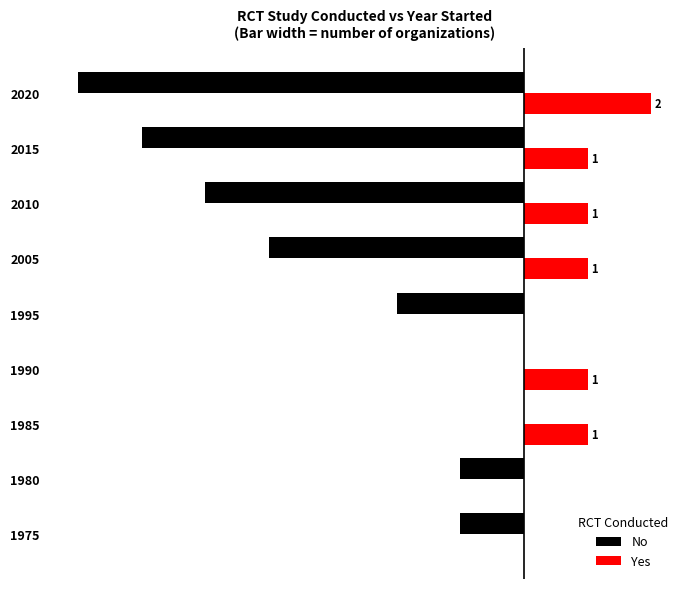

Which series has the largest total across all categories?

Yes